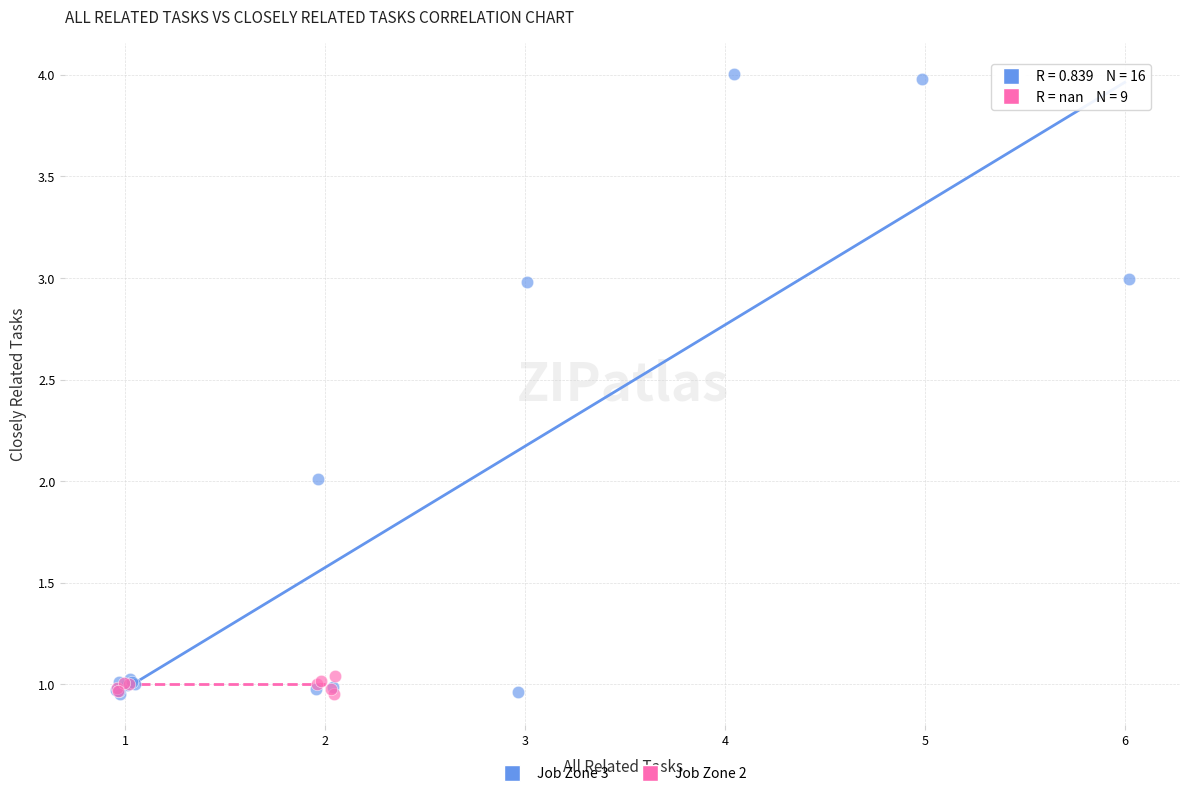

Which series reaches the maximum Y coordinate?

Job Zone 3